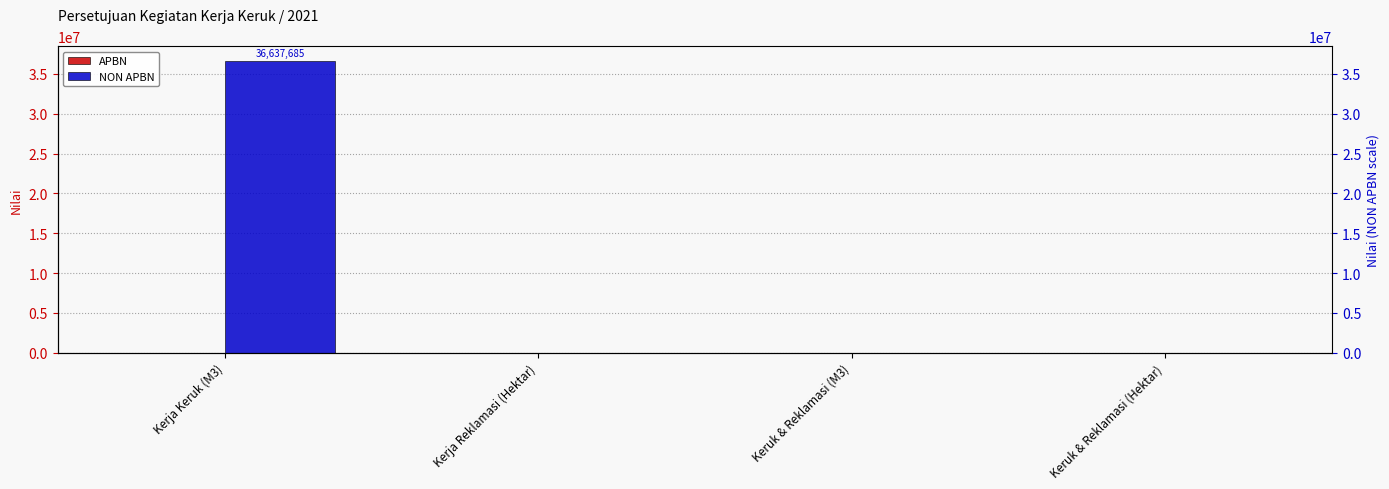

Which series has the widest spread of values?

NON APBN